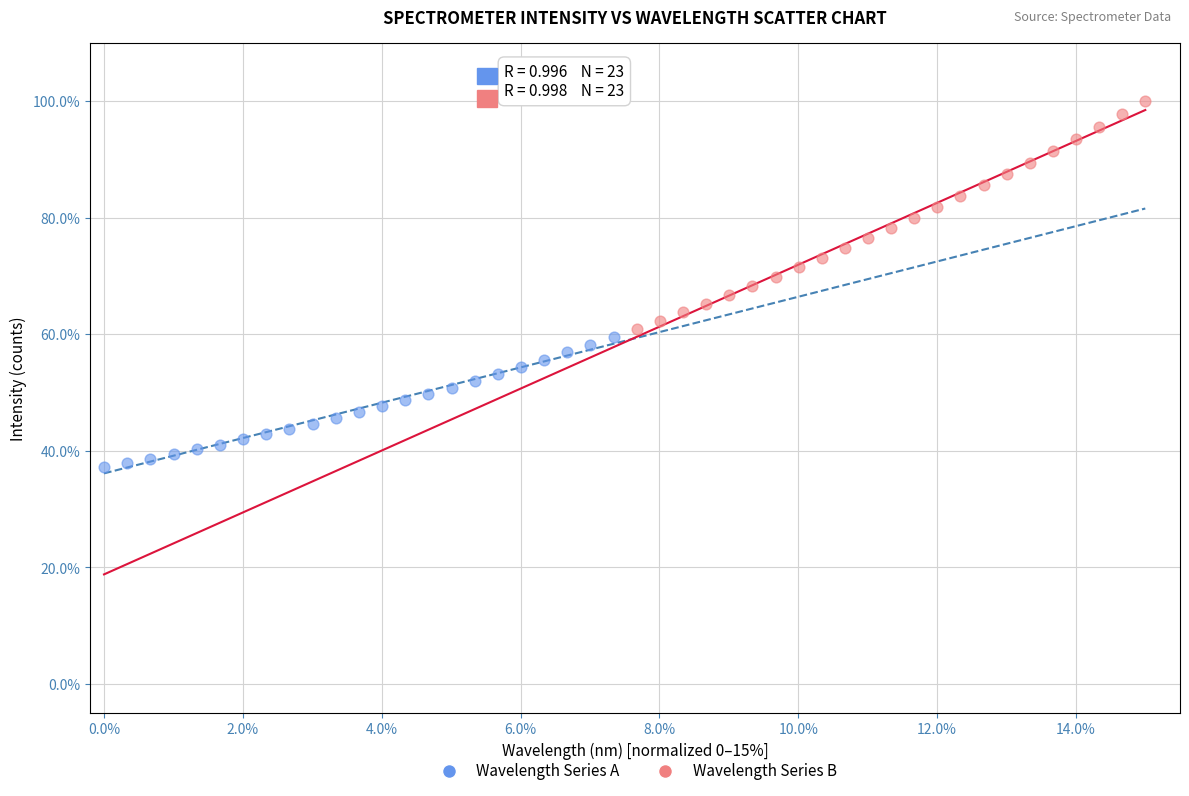

Which series has the largest Y range (max minus min)?

Wavelength Series B